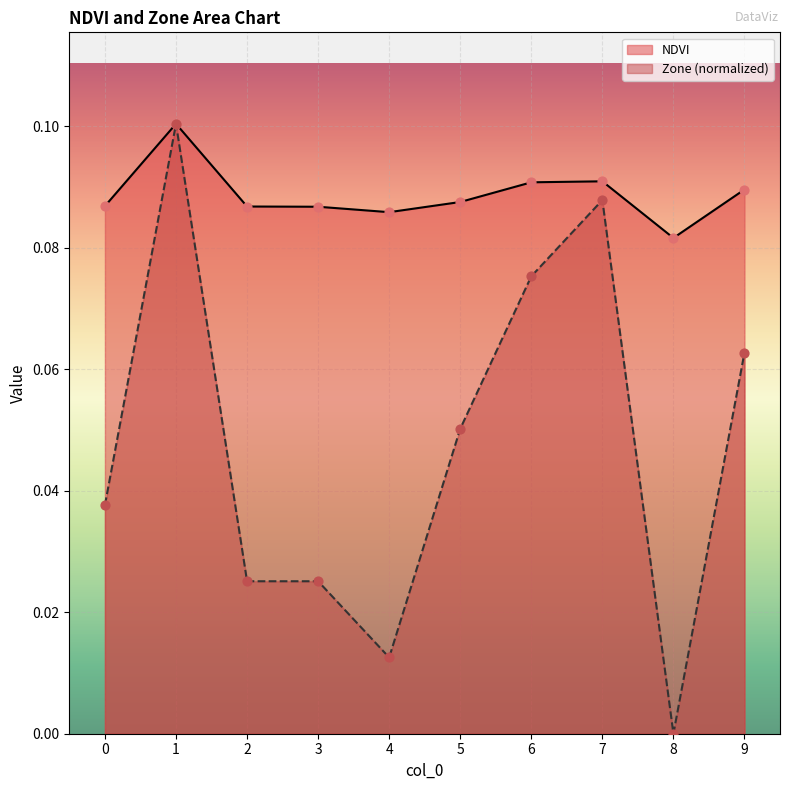

Which series reaches the maximum Y coordinate?

NDVI